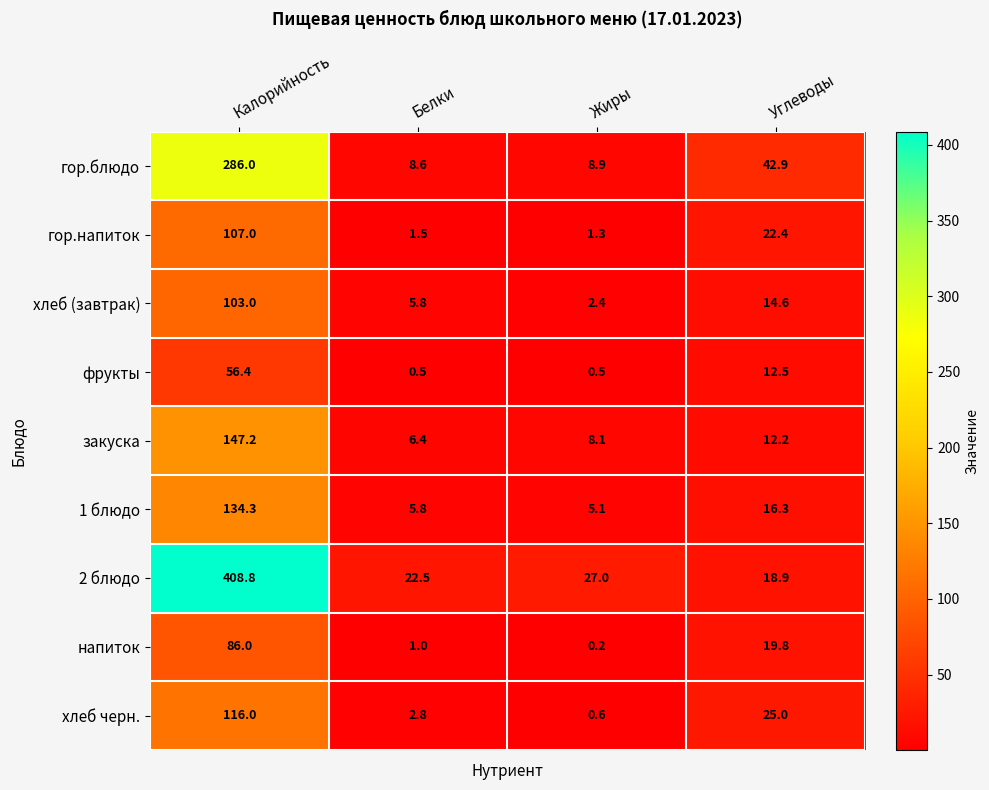

What is the difference between the highest and lowest values at Жиры?

26.8